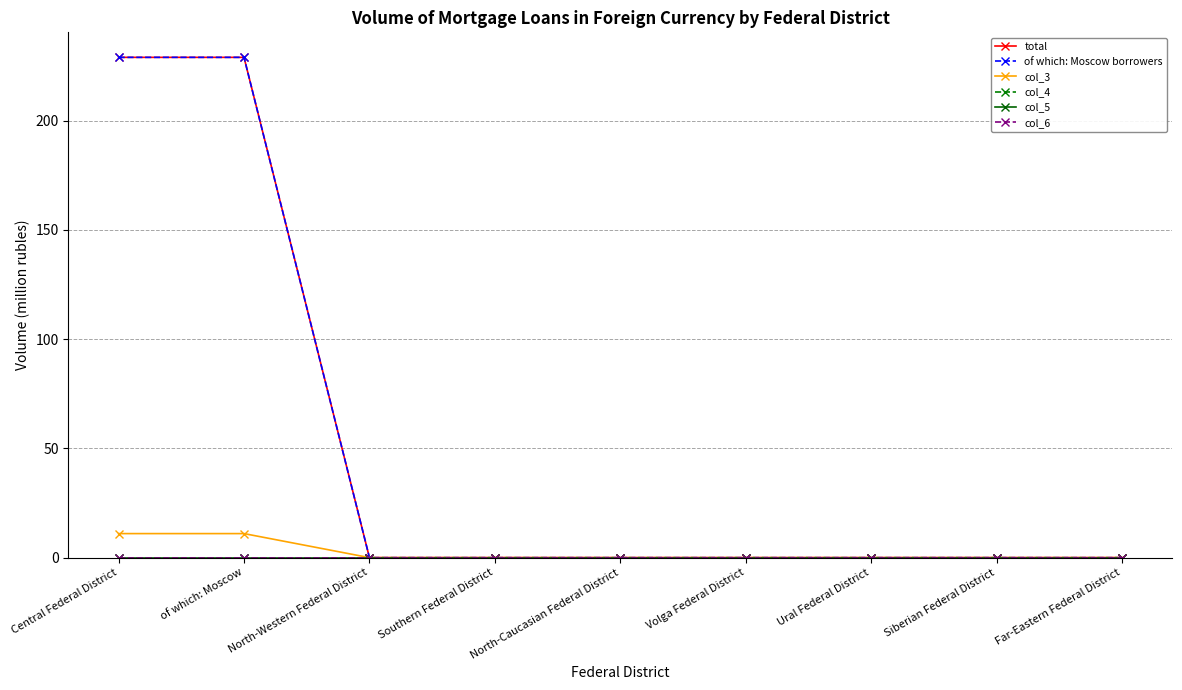

At how many categories does at least one series exceed 123?

2